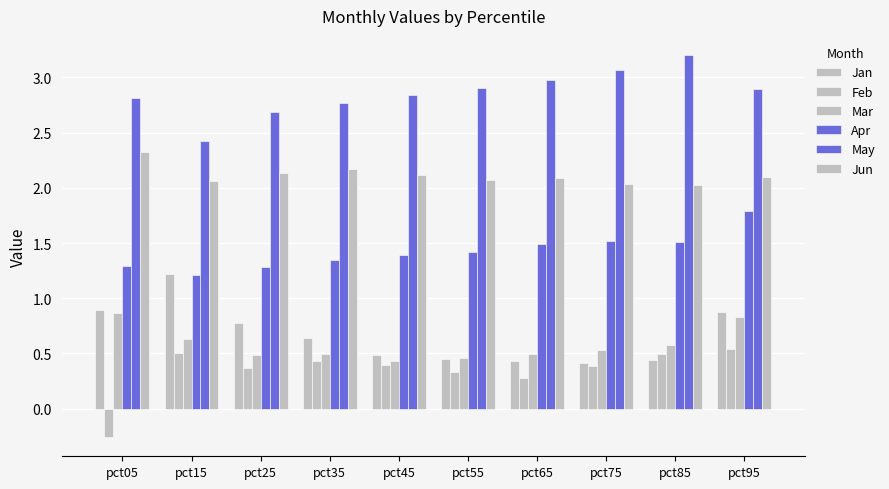

At which label is May closest to 2?

pct15